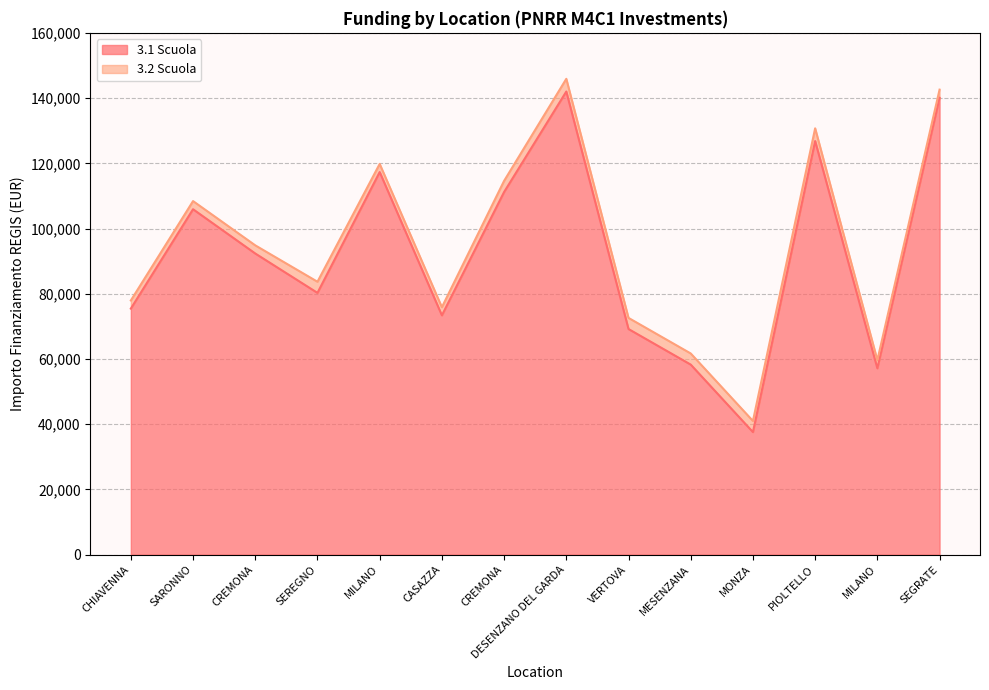

Does the chart display data point markers on the line(s)?

No